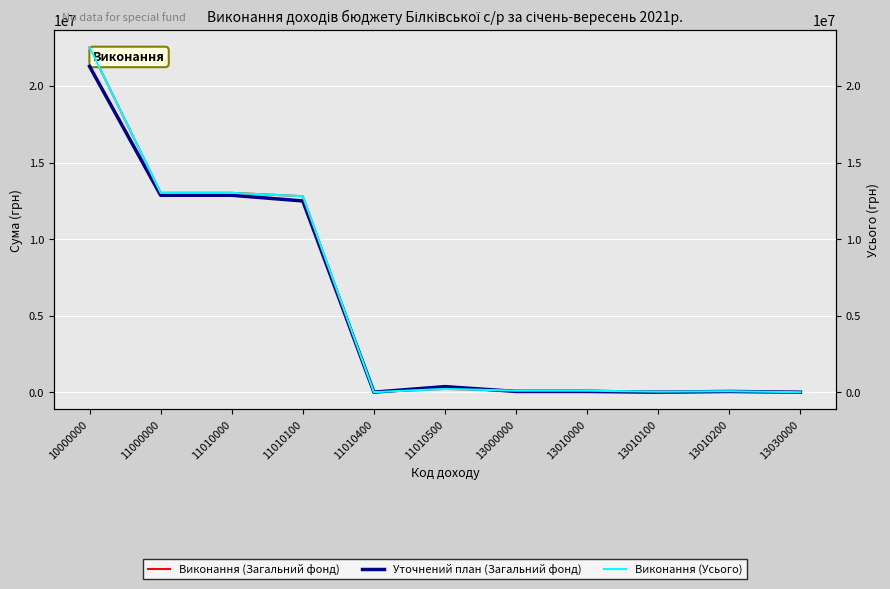

At which category is the sum across all series the highest?

10000000